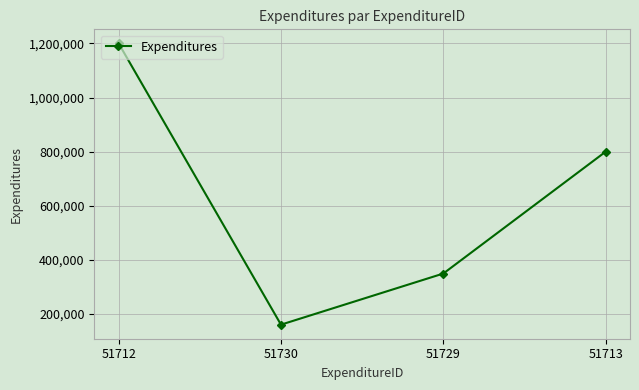

How many series are shown in this chart?

1